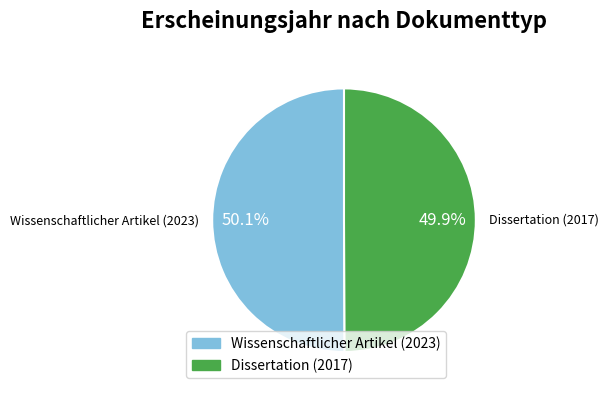

How many slices are in this pie chart?

2